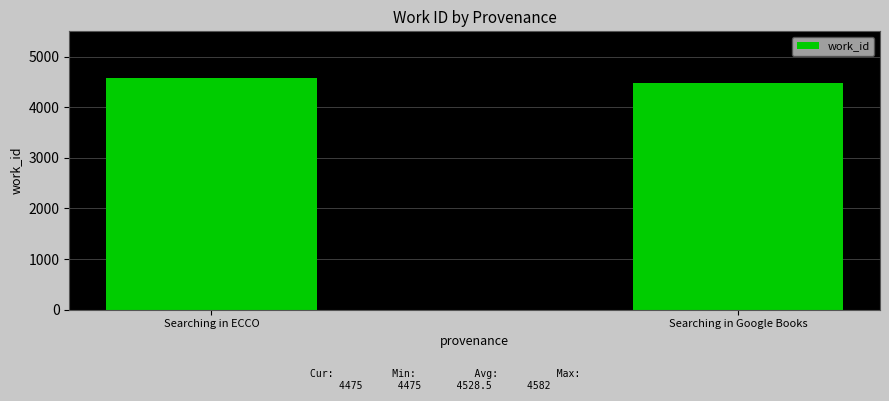

At which category does the chart reach its minimum across all series?

Searching in Google Books